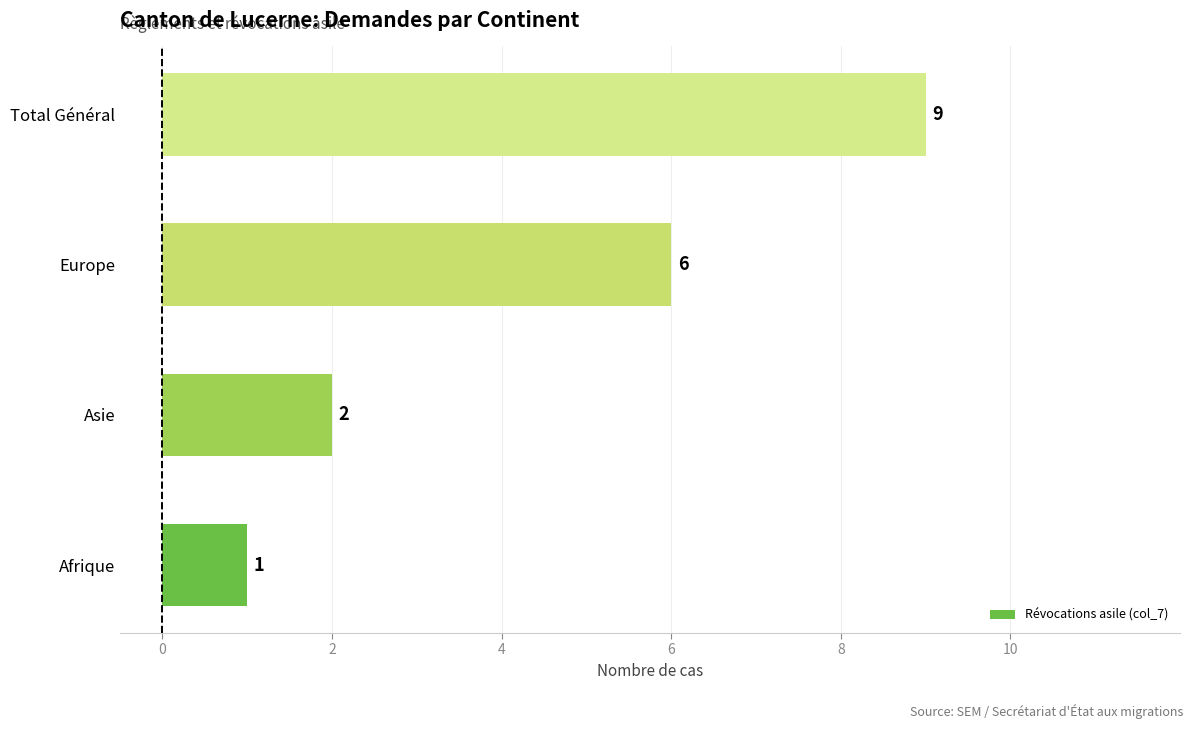

Reading top to bottom, transcribe all the data shown in this chart.

9	6	2	1